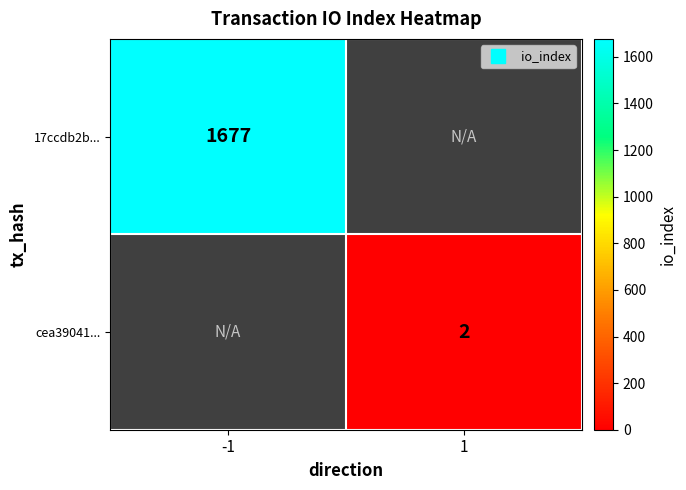

How many distinct data groups are displayed?

2